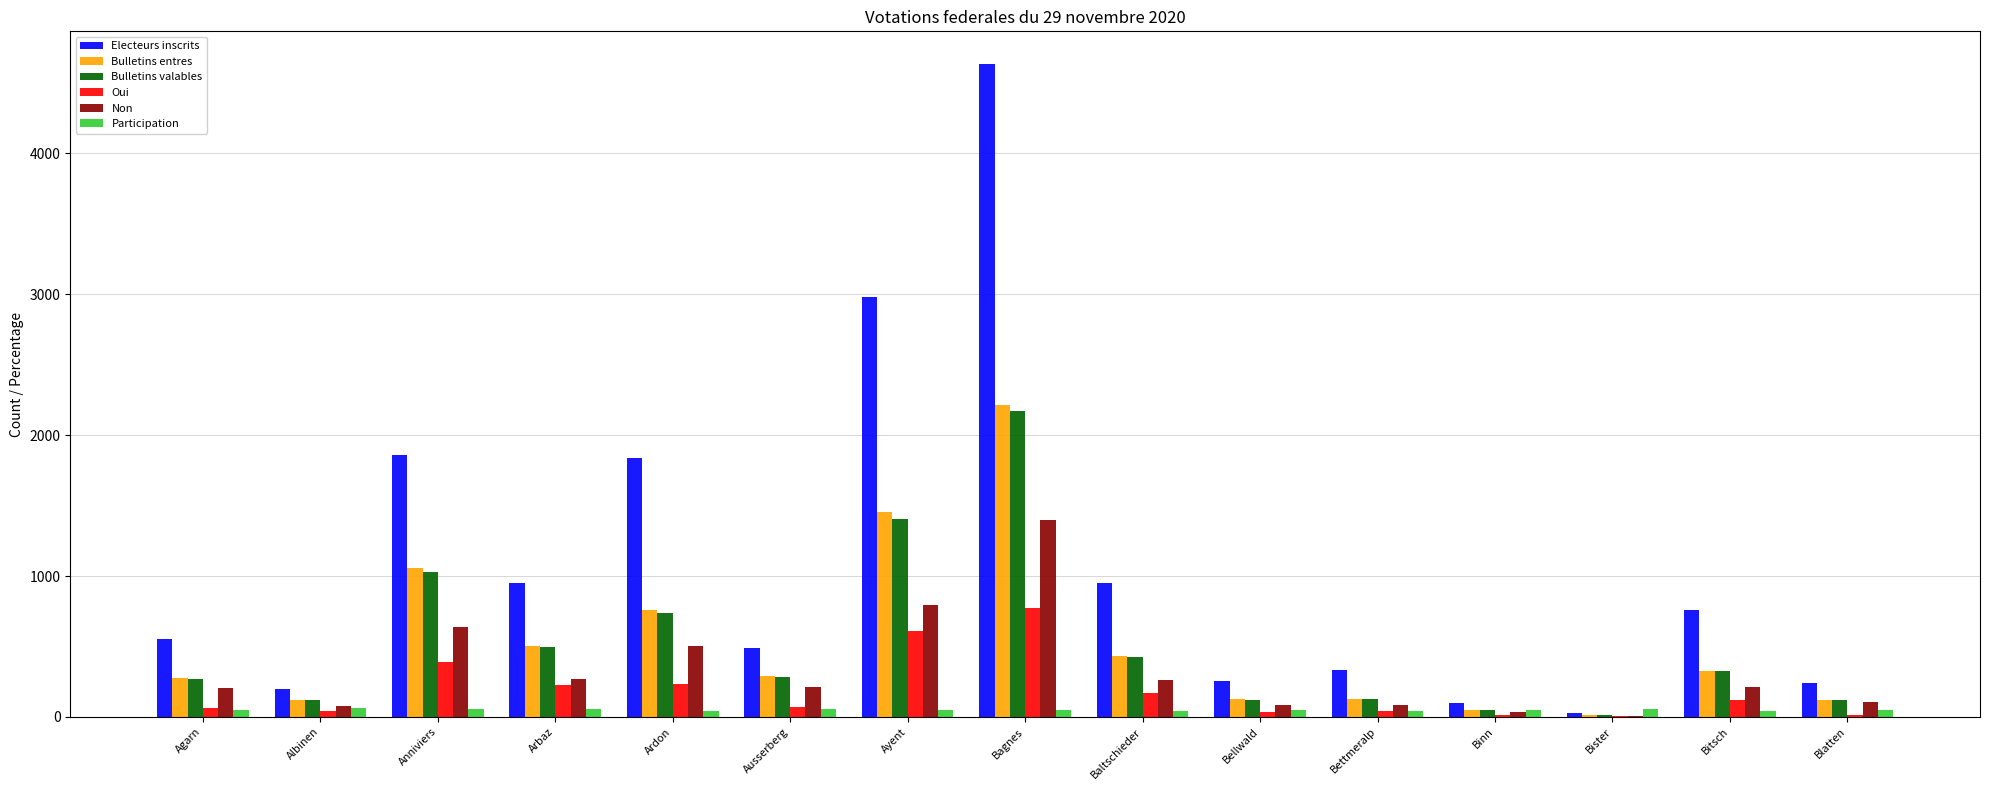

What is the sum of all Oui values?

2819.0